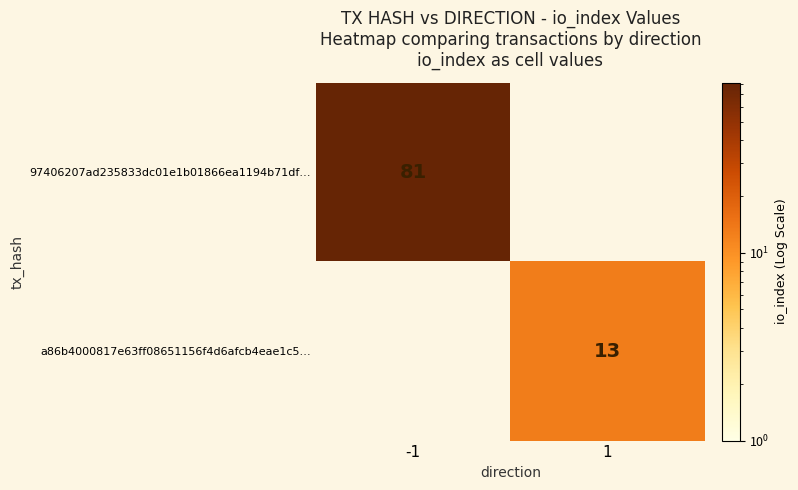

True or false: 97406207ad235833dc01e1b01866ea1194b71df… has a value of 81 at -1.

True